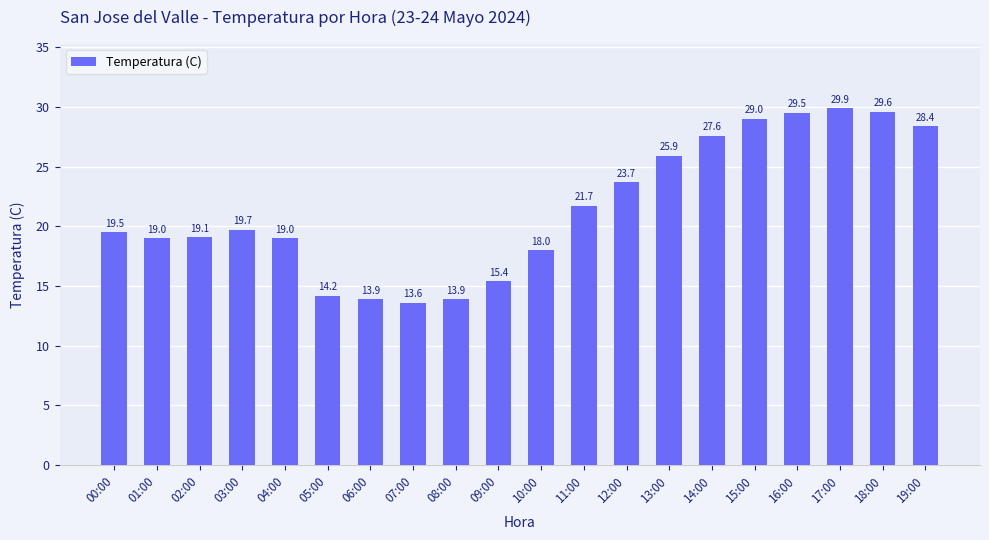

True or false: the data shows 19.0 at 01:00.

True